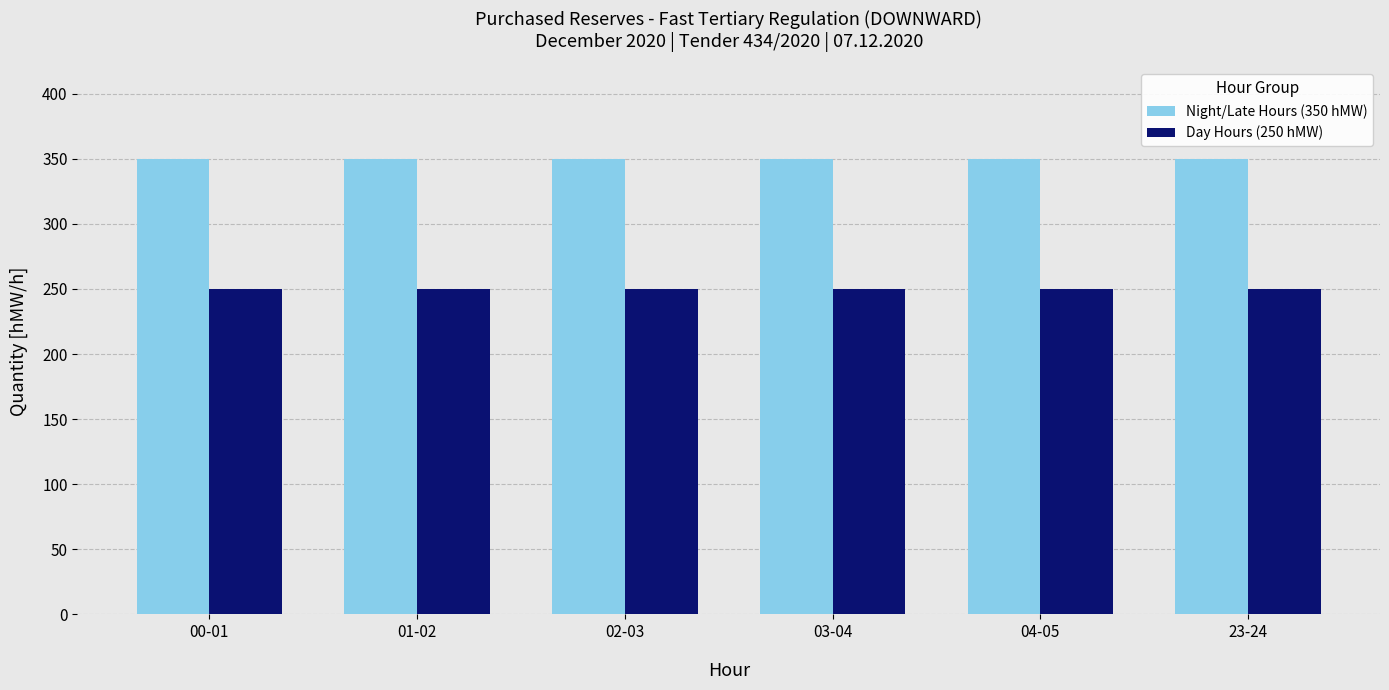

What is the greatest value displayed?

350